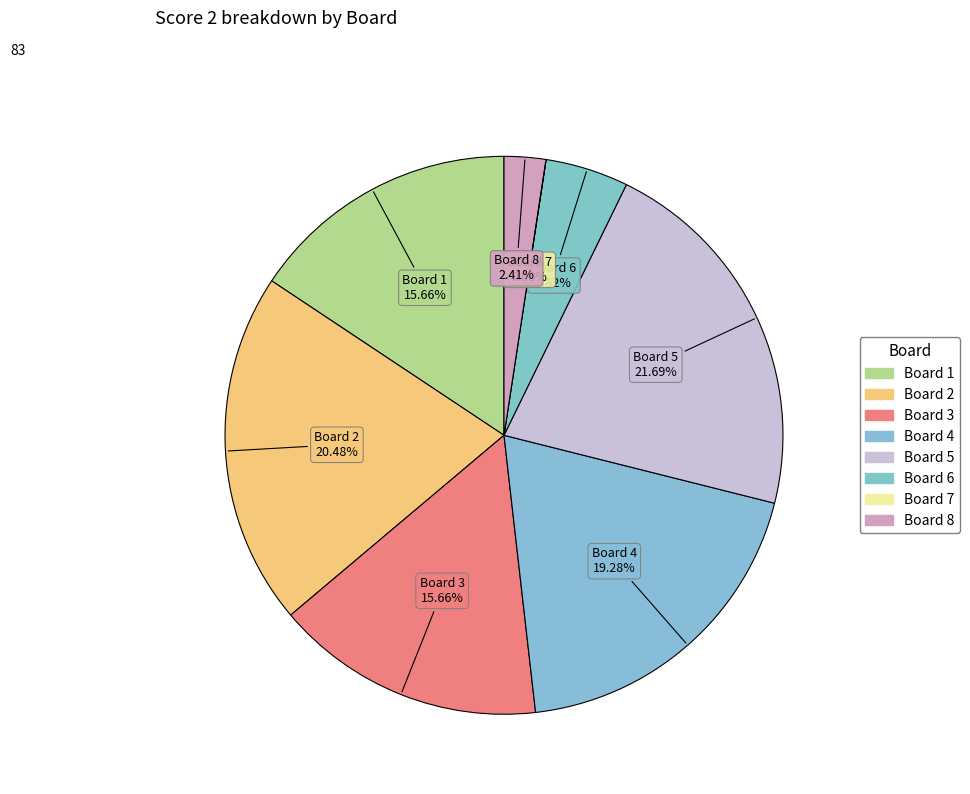

Which slice is the largest?

Board 5